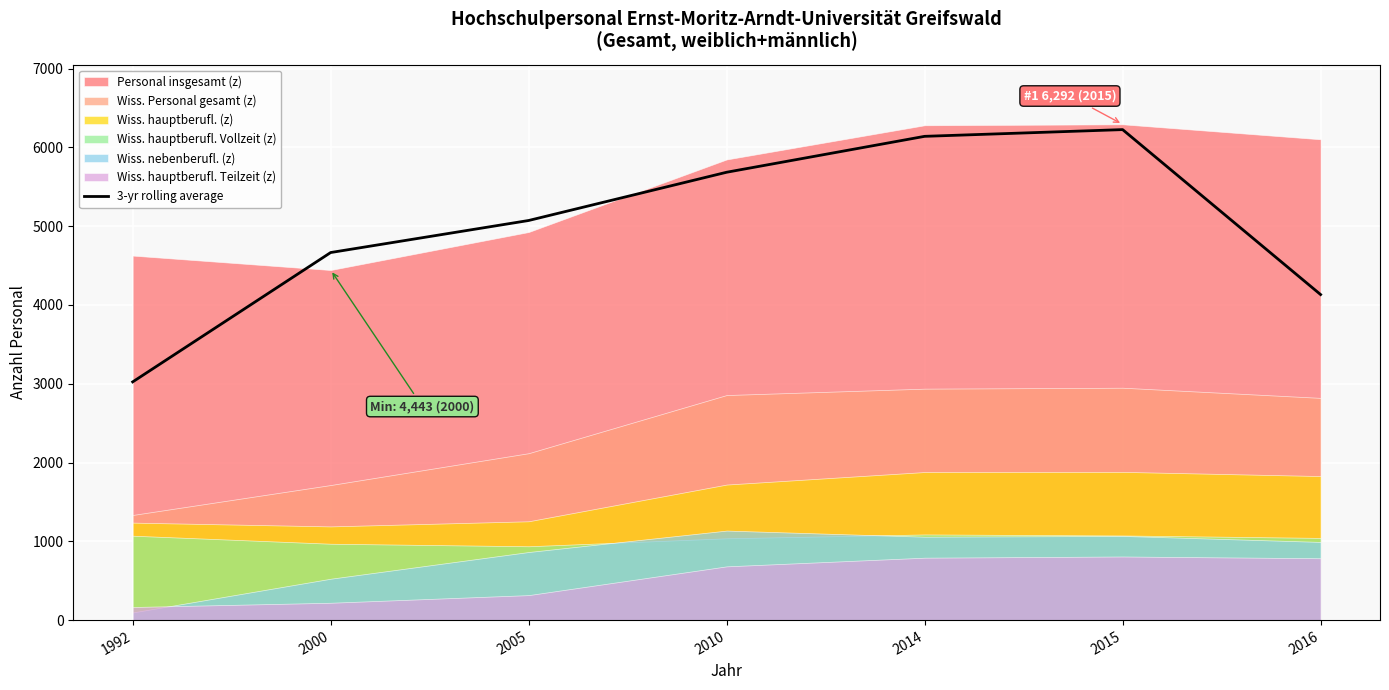

The 3-yr rolling average series shows 3023.0 at 1992. True or false?

True